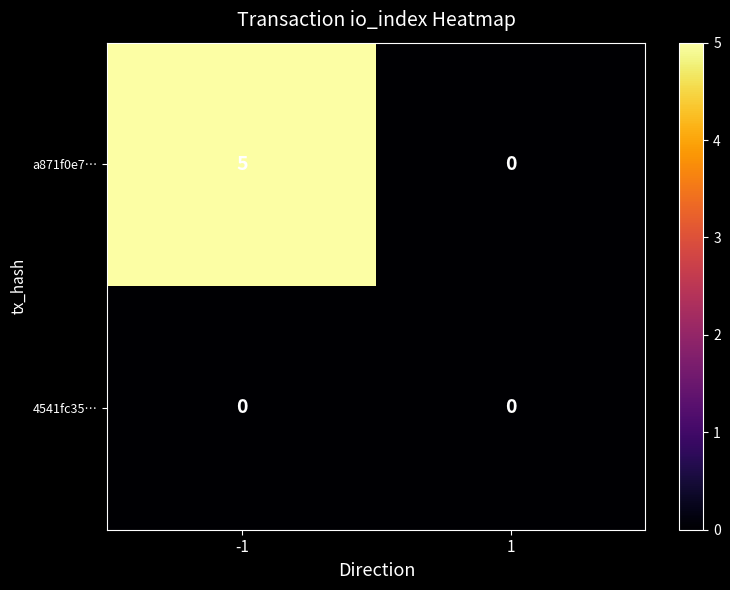

At which category is the sum across all series the highest?

-1